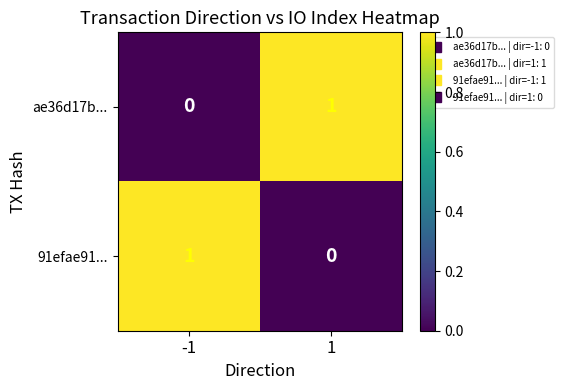

Is it true that ae36d17b... equals 2 at 1?

False